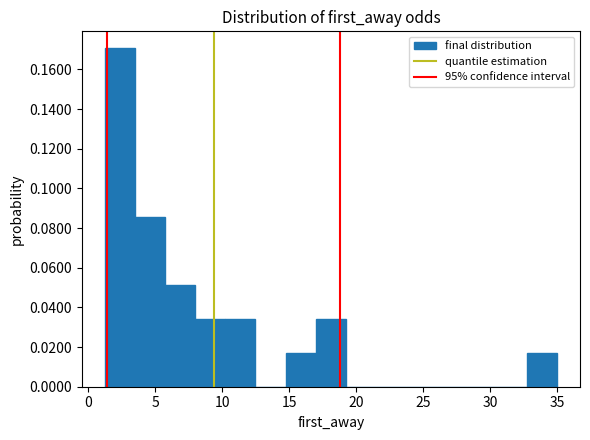

Reading left to right, list every bar in this chart as the range it spans on the x-axis followed by its height. Neither the bar edges nor the heights are printed on the chart, so give them approximately, as read against the axes.

1.0 to 3.5: 0.170
3.5 to 5.5: 0.086
5.5 to 8.0: 0.052
8.0 to 10.0: 0.034
10.0 to 12.5: 0.034
12.5 to 14.5: 0
14.5 to 17.0: 0.018
17.0 to 19.0: 0.034
19.0 to 21.5: 0
21.5 to 23.5: 0
23.5 to 26.0: 0
26.0 to 28.0: 0
28.0 to 30.5: 0
30.5 to 32.5: 0
32.5 to 35.0: 0.018